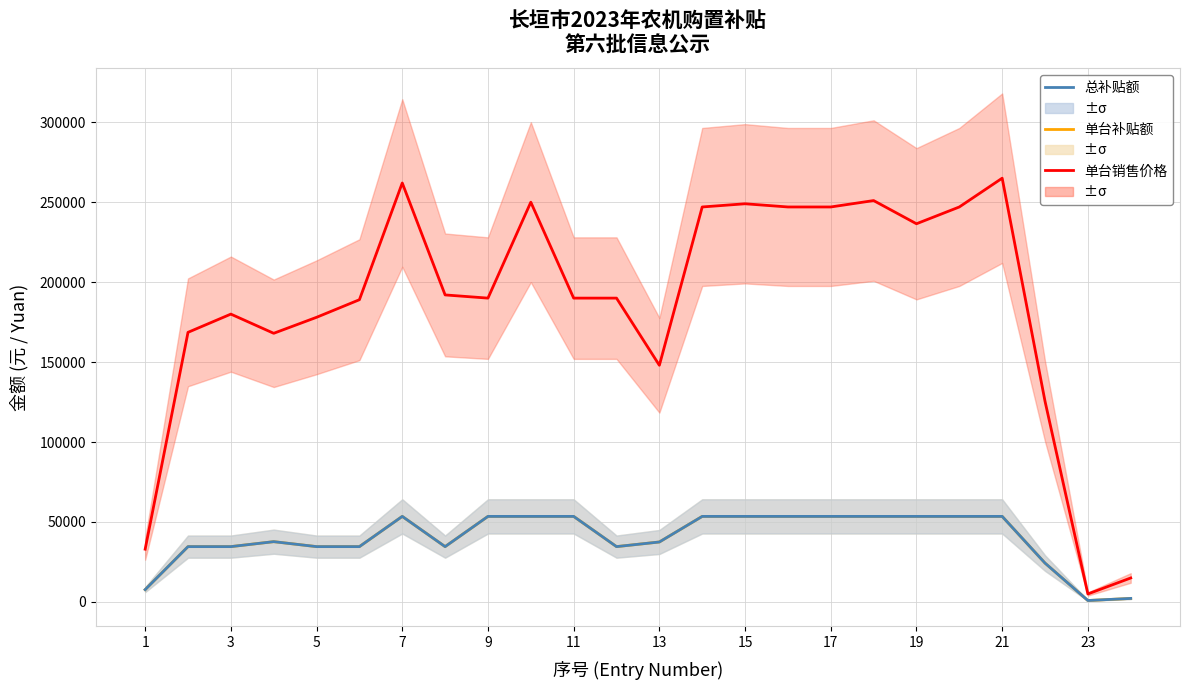

Which has a higher value, 18 or 23?

18